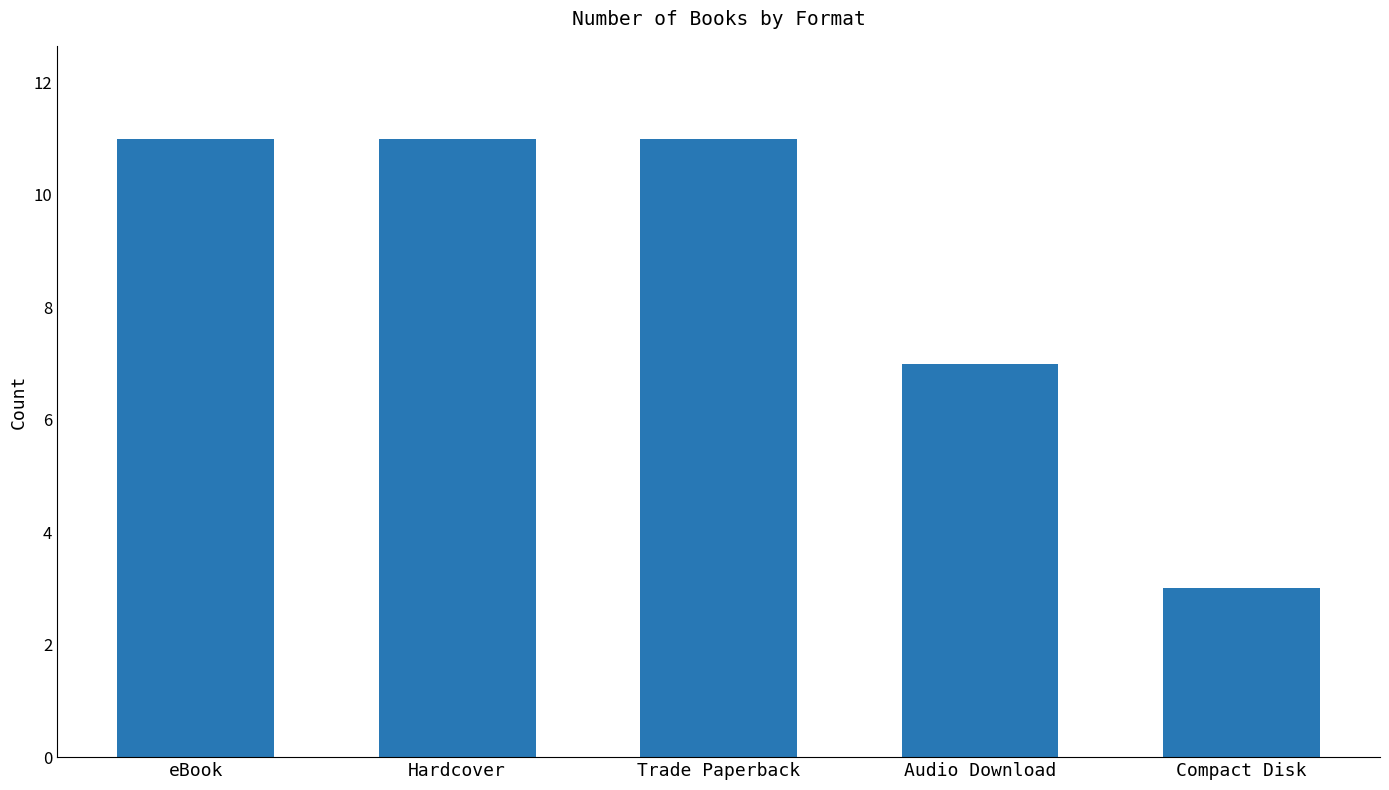

What is the difference between the second highest and second lowest values?

4